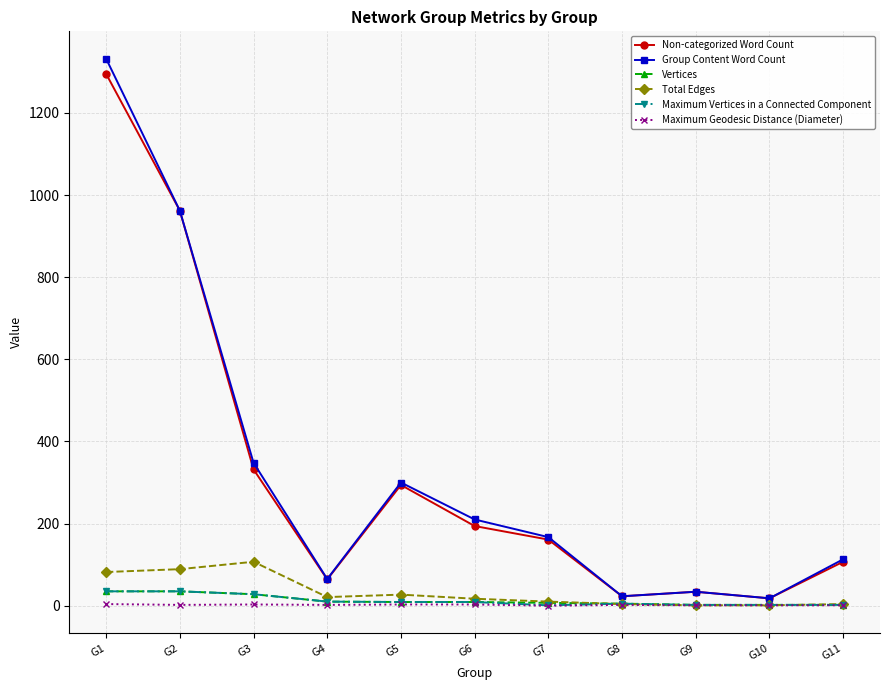

At how many categories does at least one series exceed 1124?

1